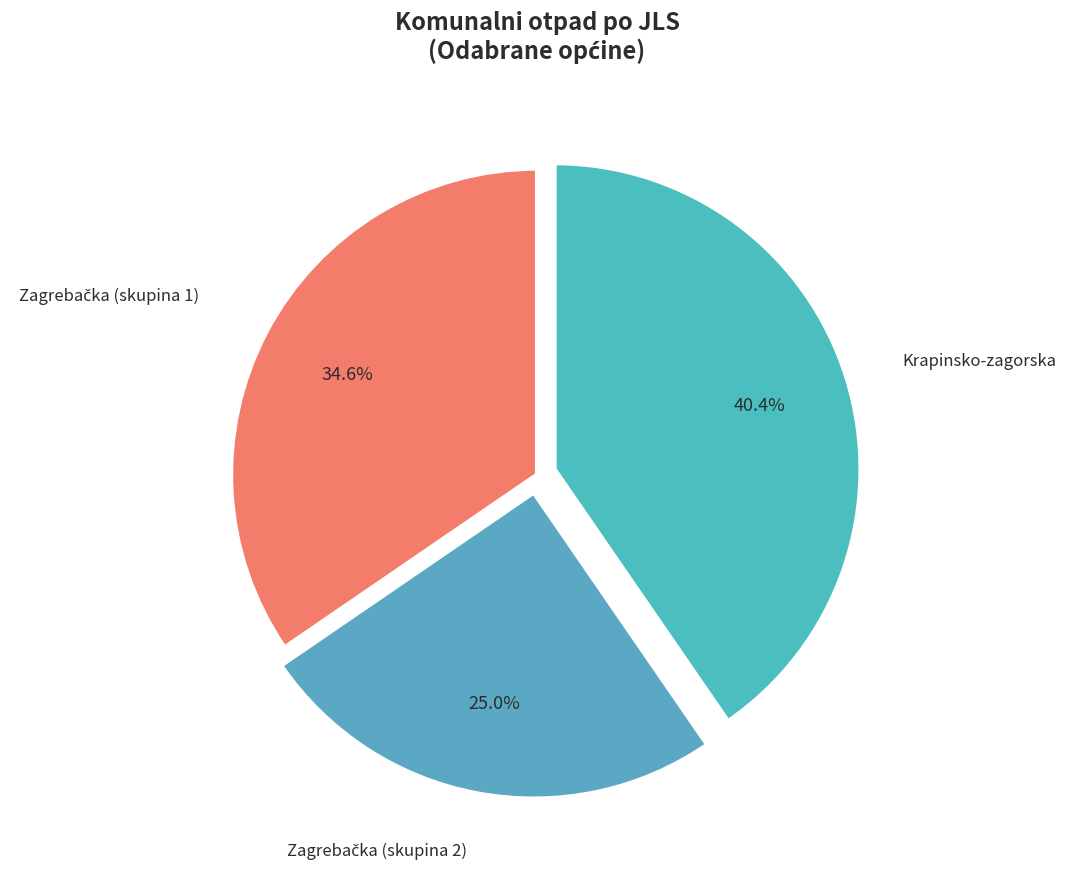

How many segments does this pie chart have?

3